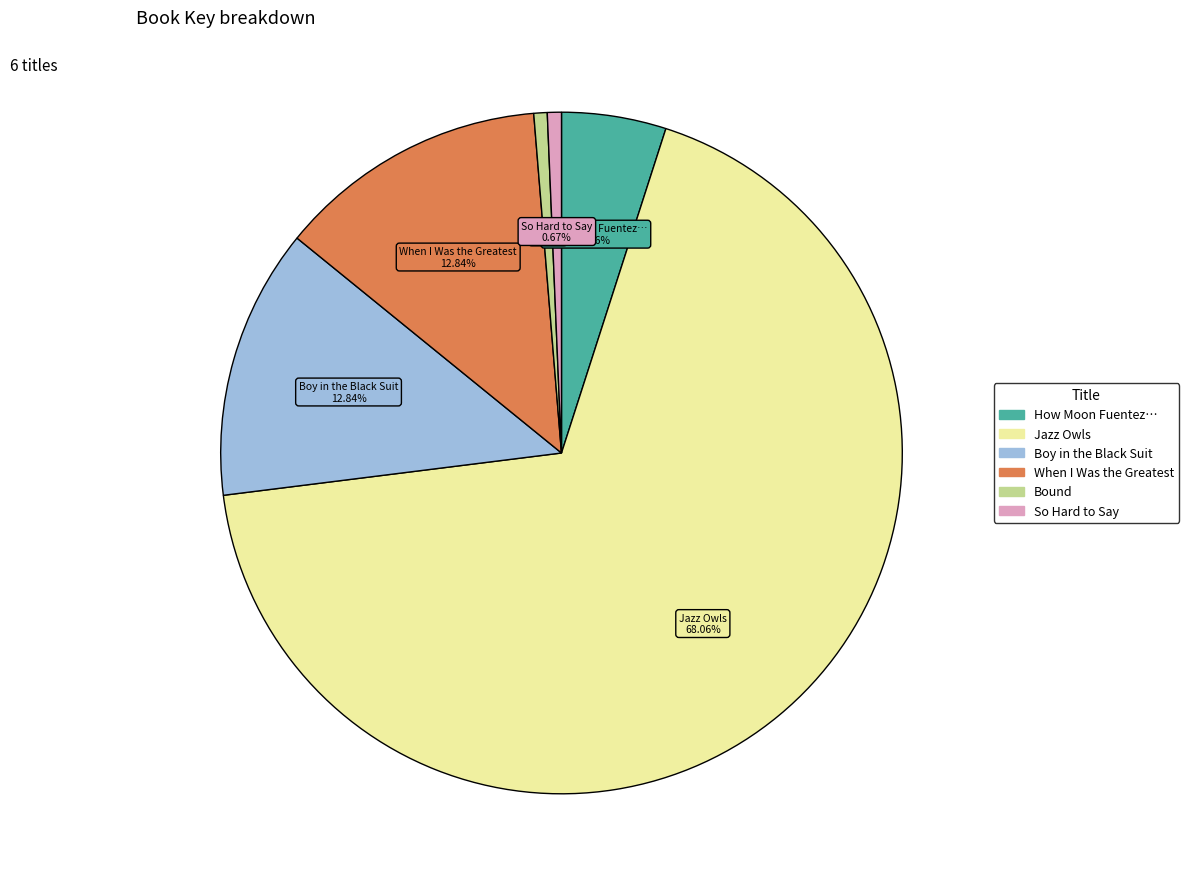

True or false: Jazz Owls accounts for 60% of the total.

False